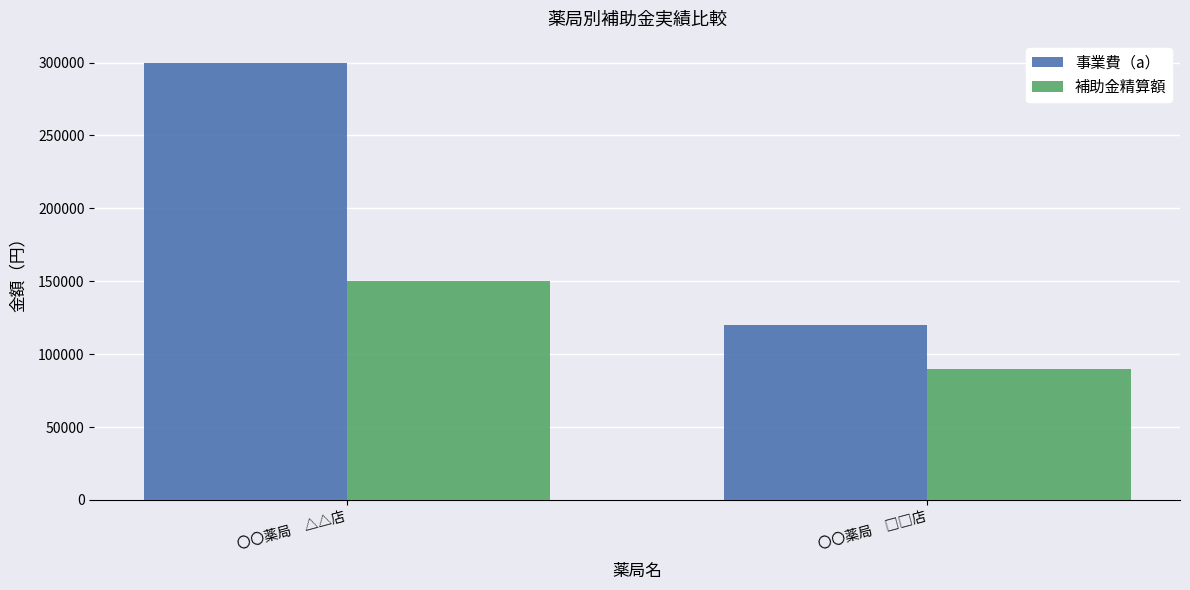

What is the difference between the highest and lowest values at 〇〇薬局　△△店?

150000